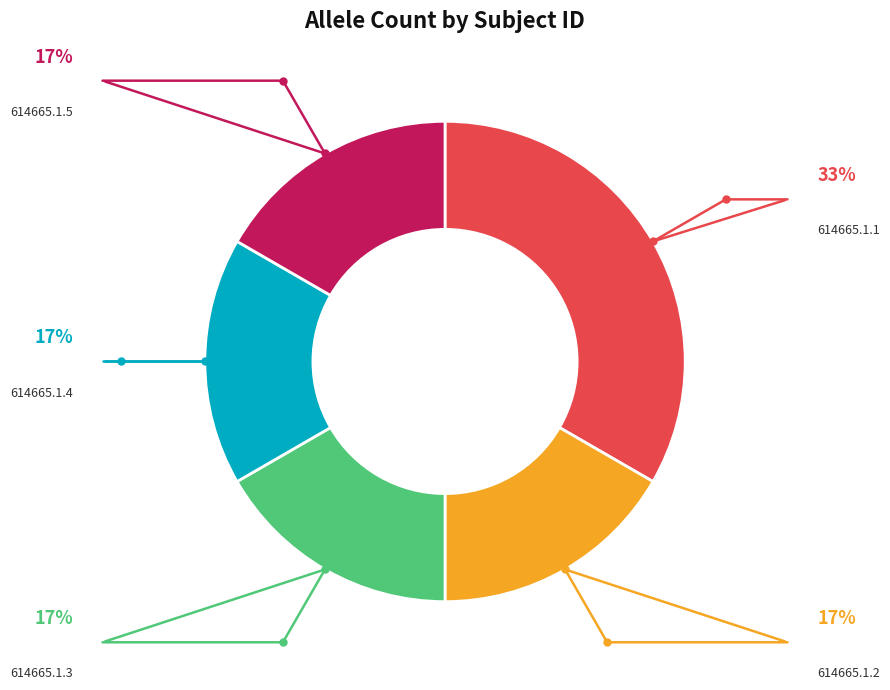

Which slice is the smallest?

614665.1.2